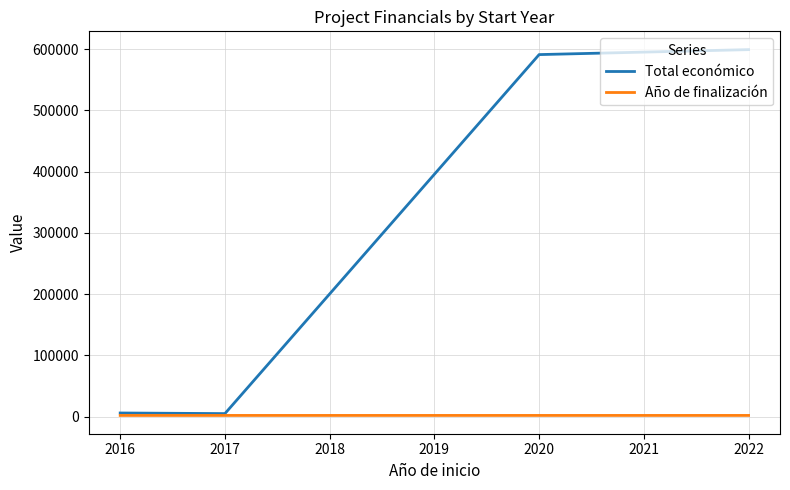

What is the lowest value of the Año de finalización series?

2016